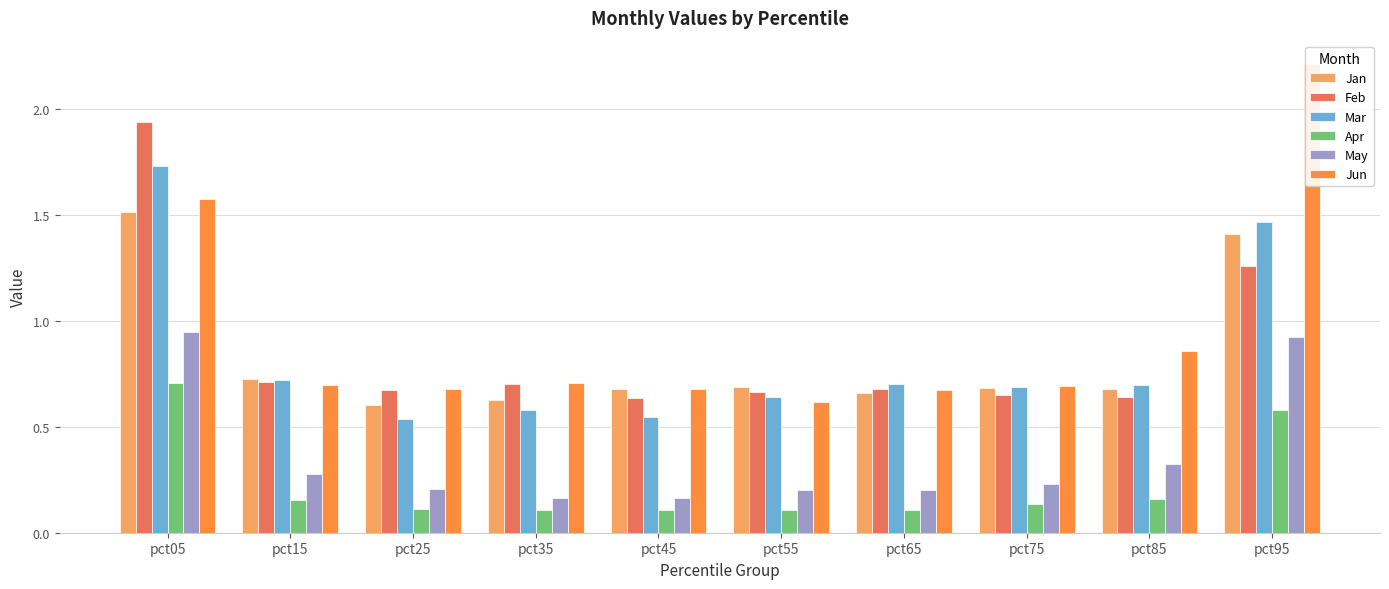

What is the difference between the Apr values at pct05 and pct55?

0.6